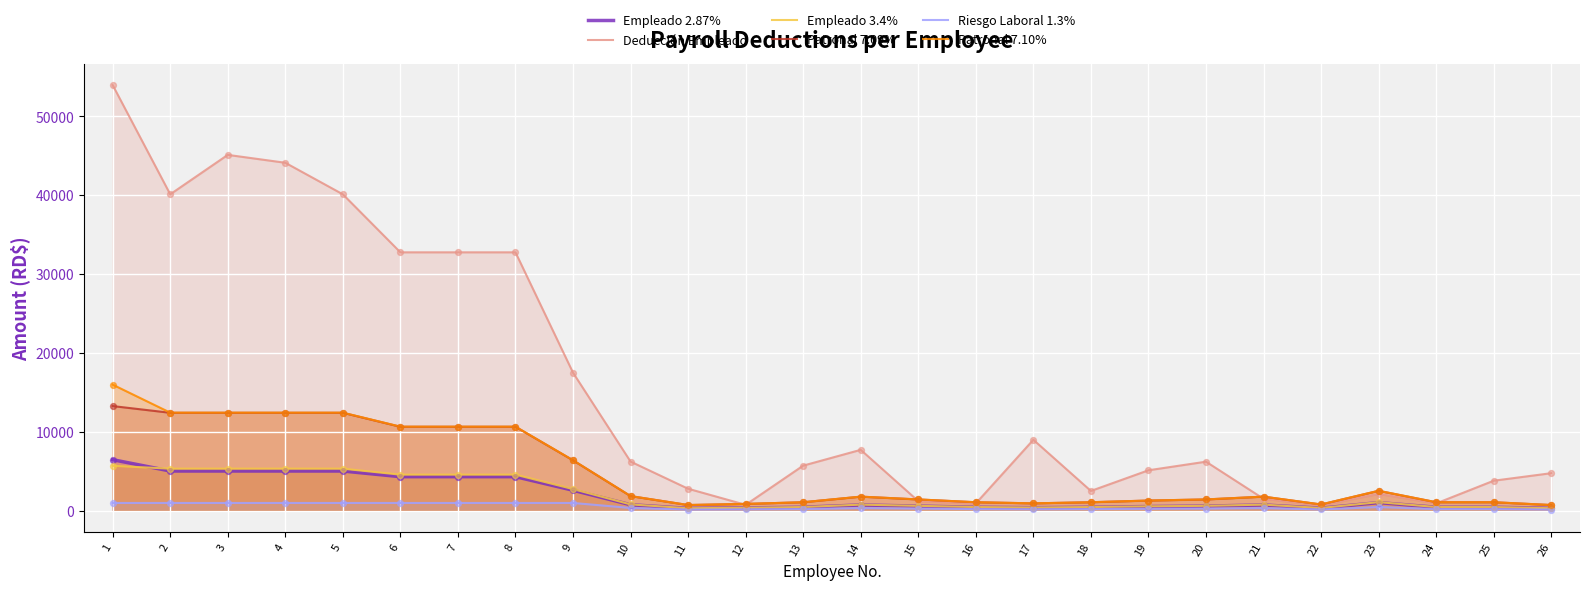

Which series has the largest Y range (max minus min)?

Deducción Empleado